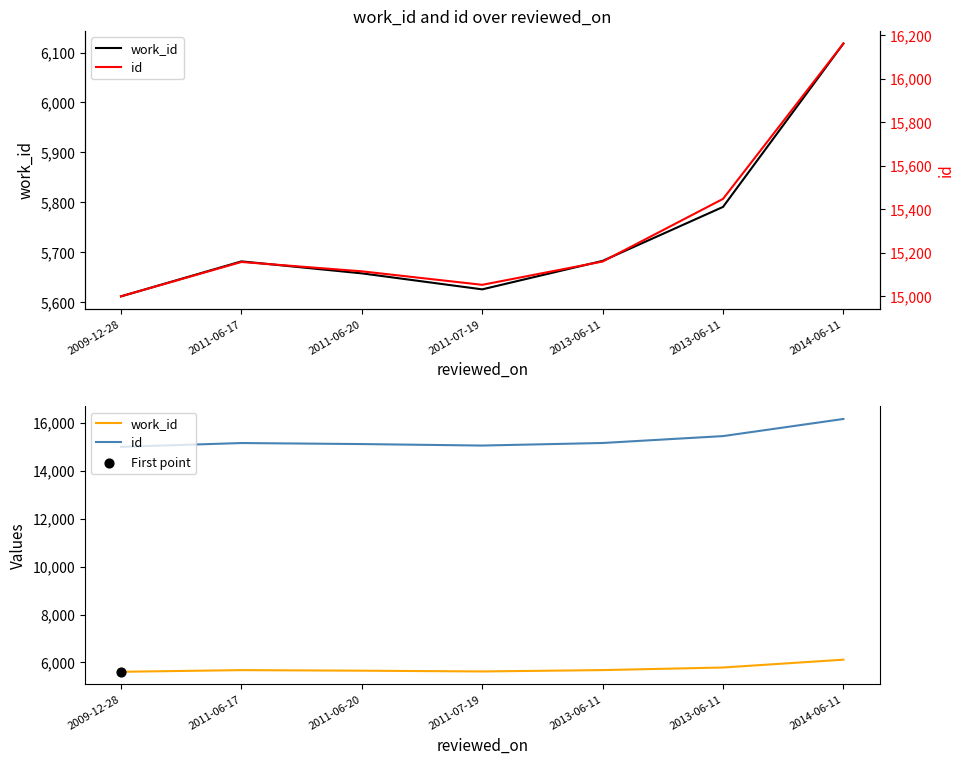

What is the total value across all series at 2013-06-11?

20842